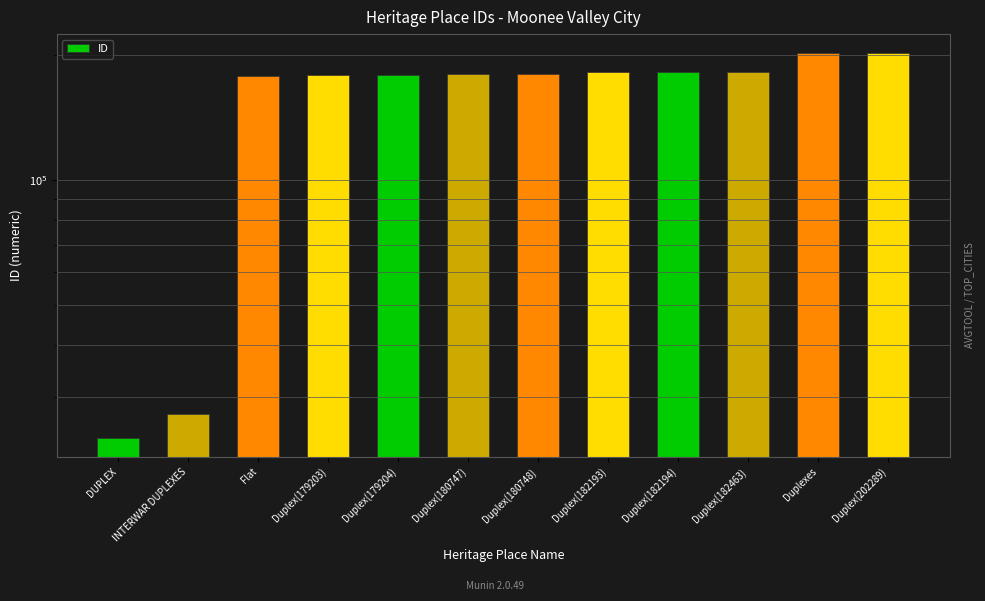

How many values exceed 180748?

5